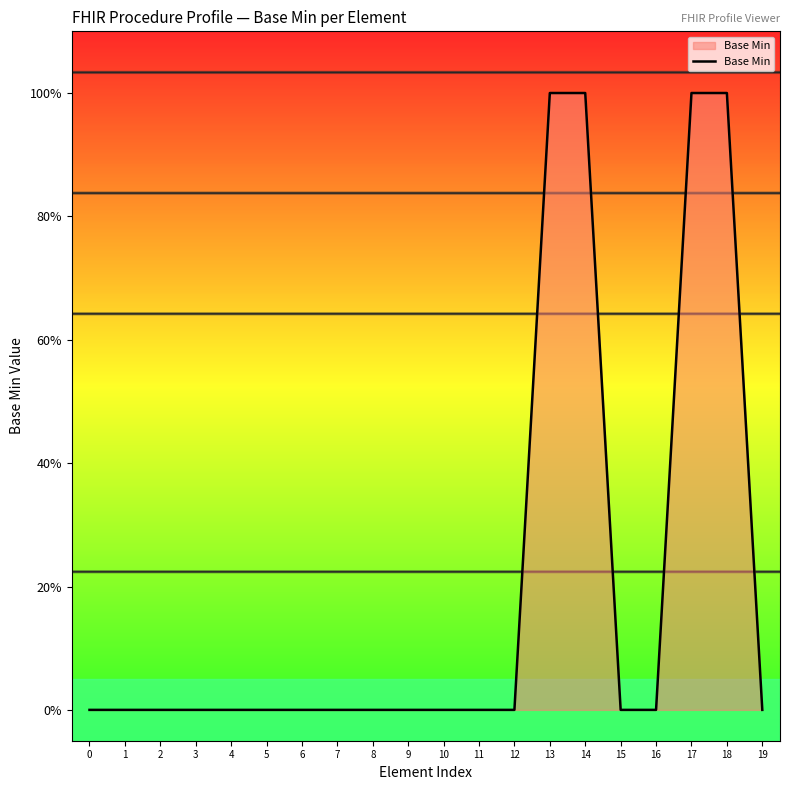

What is the difference between the second highest and second lowest values?

1